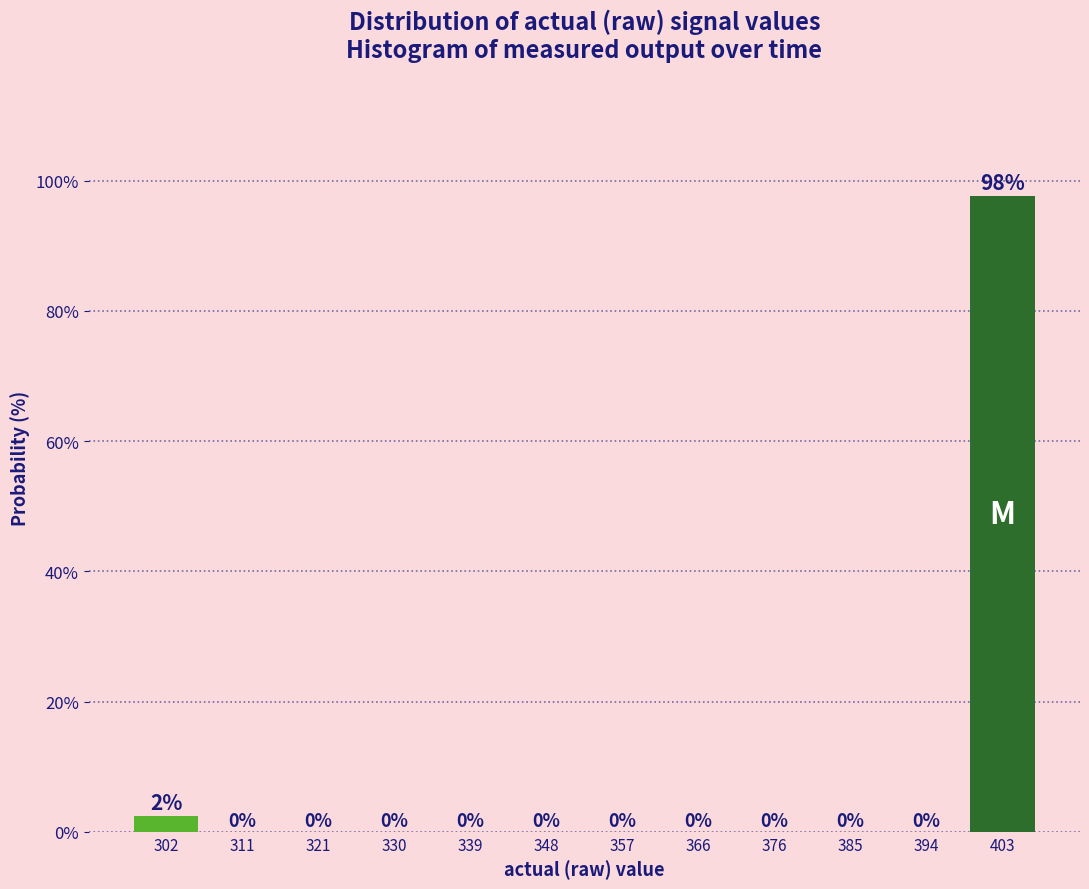

Which range on the x-axis has the tallest bar?

399 to 408